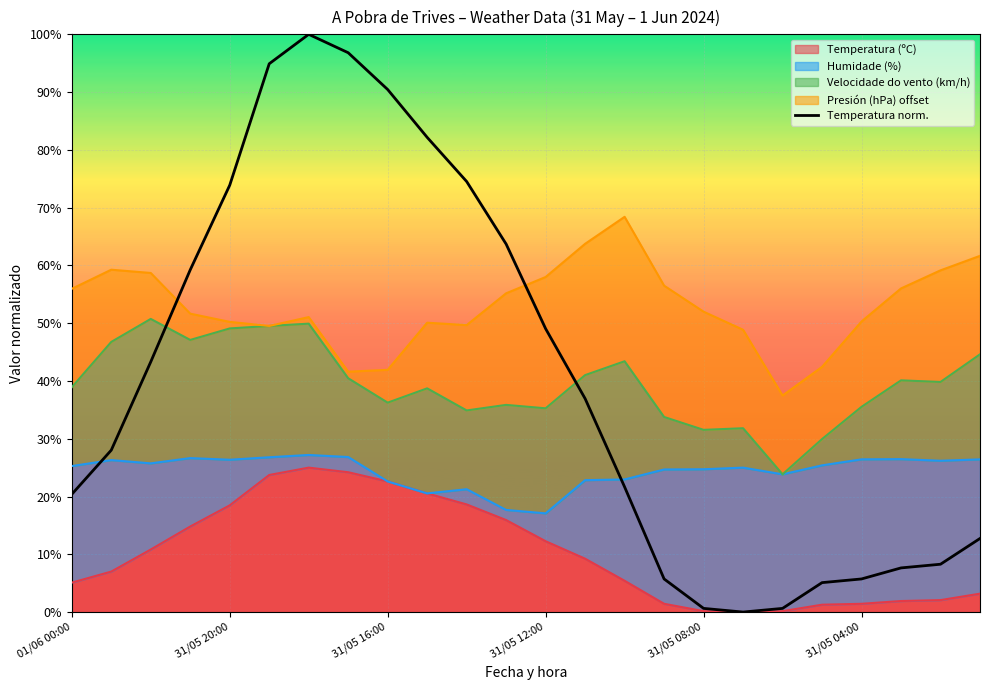

How many interior local valleys (lower than both neighbors) does the data have?

1